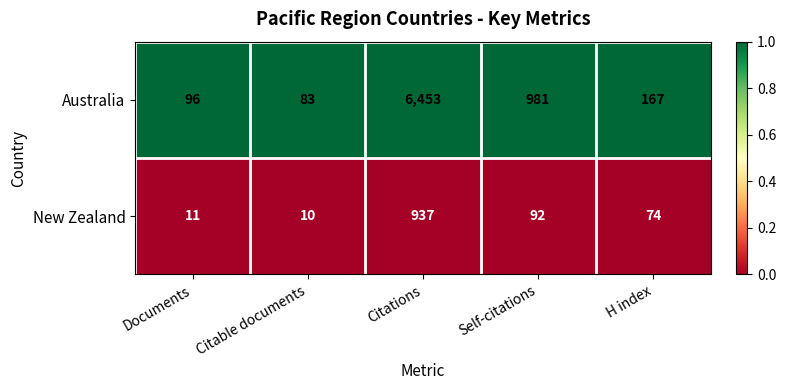

Where does the New Zealand series first go above 74?

Citations